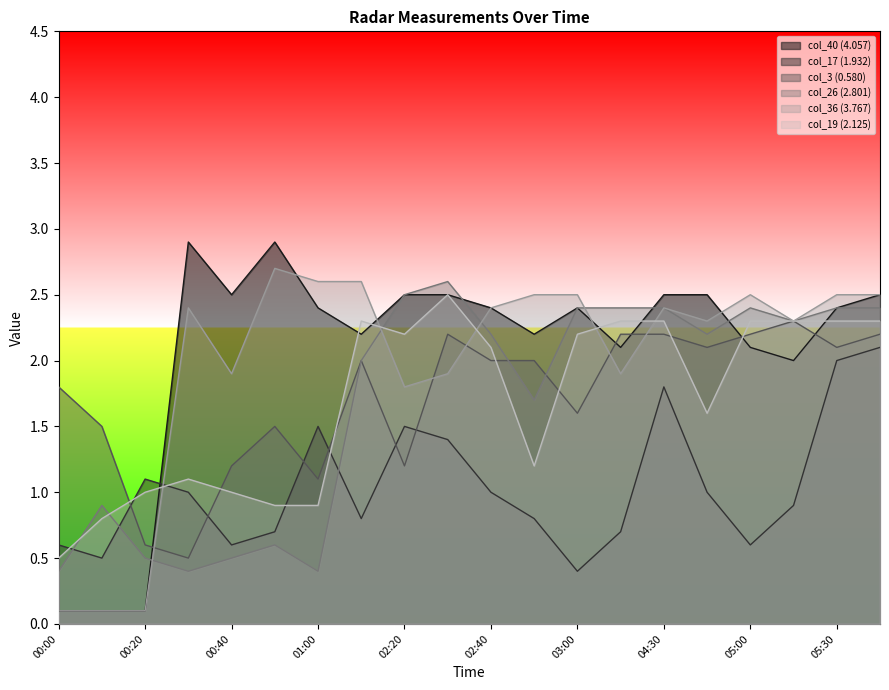

What position from the left is 03:10?

14